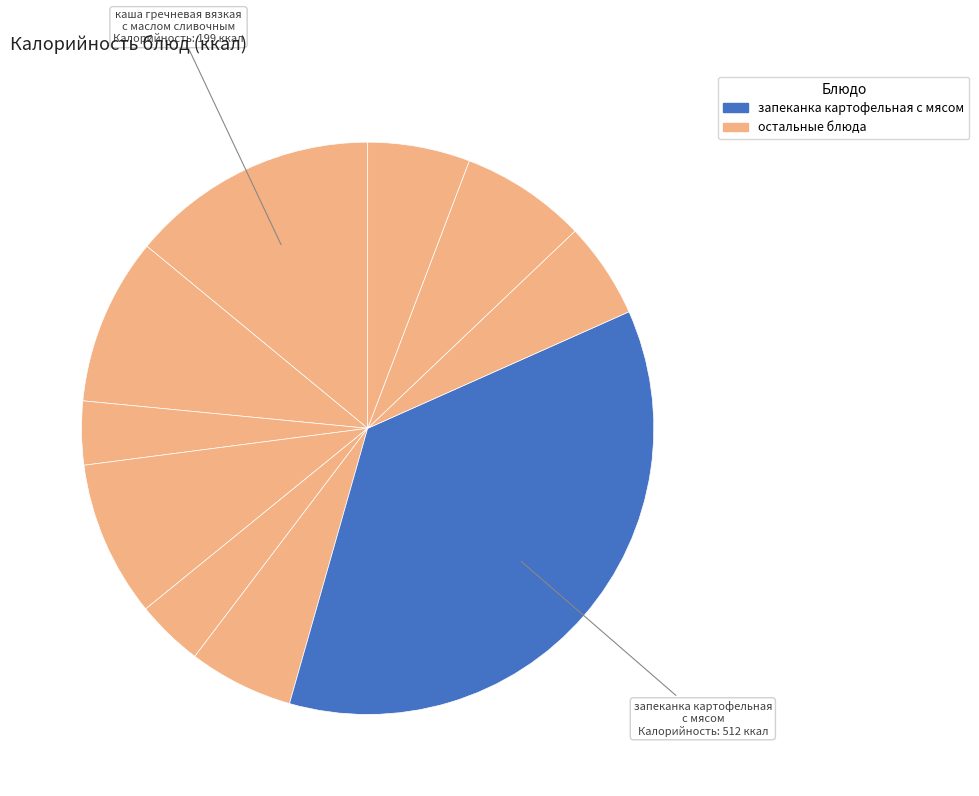

Which slice is the smallest?

батон нарезной обогащенный (завтрак)